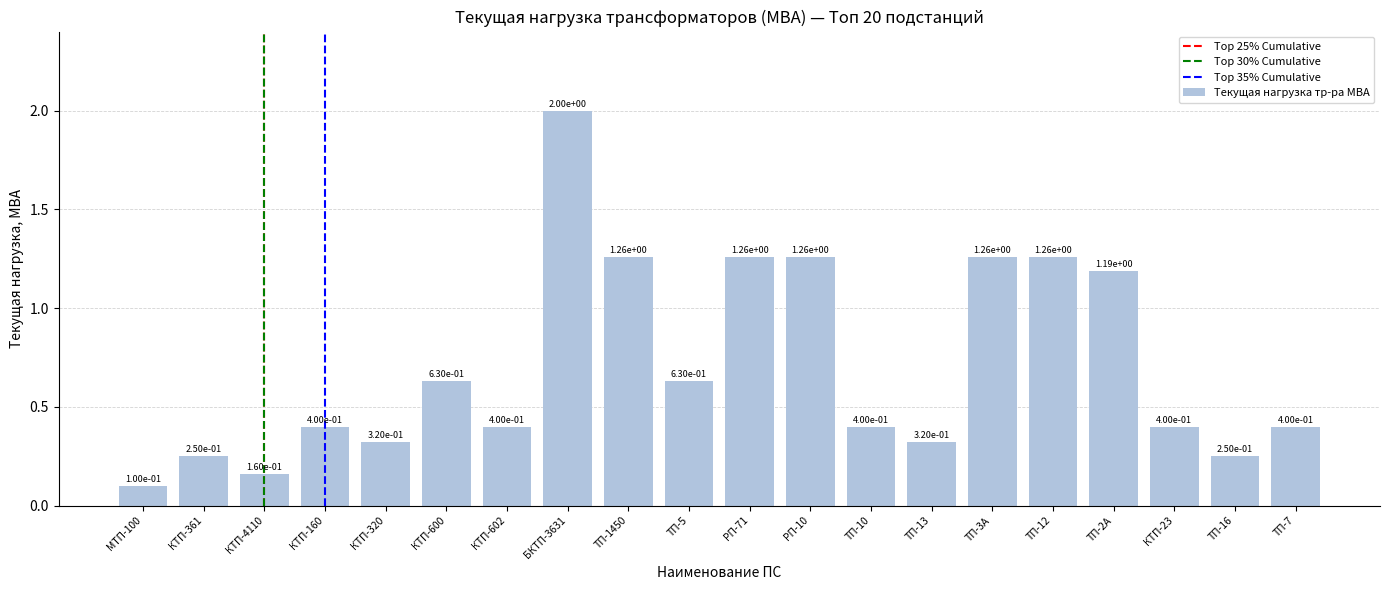

Which category has the lowest value across all series?

МТП-100